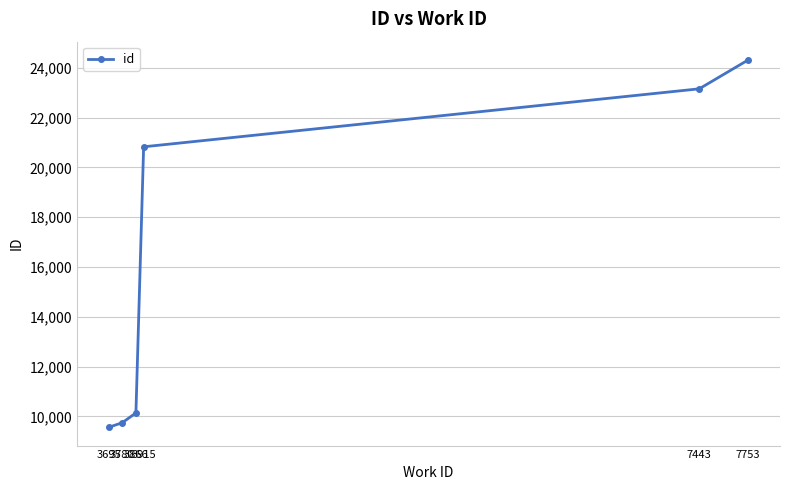

How many categories are shown in the chart?

6